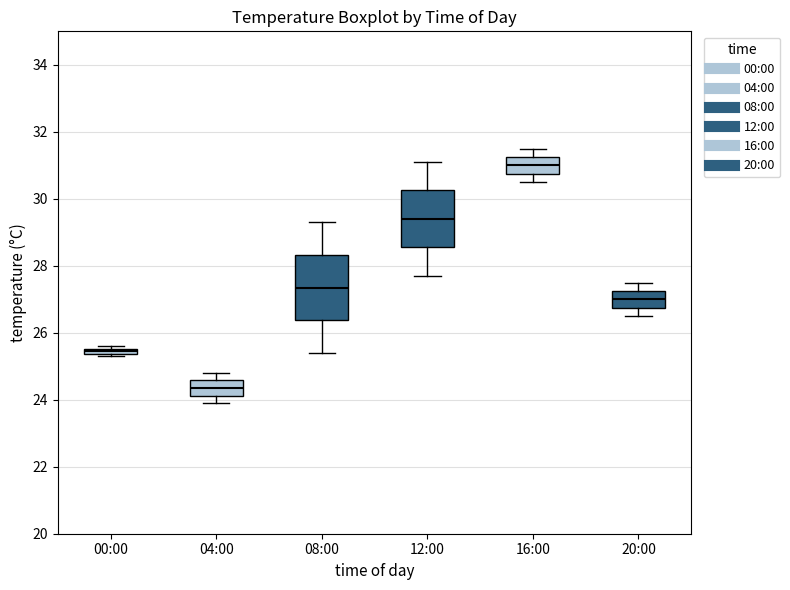

Where does the median line of the box for 04:00 sit on the y-axis? The values are not printed on the chart, so give them approximately, as read against the axis.

24.4